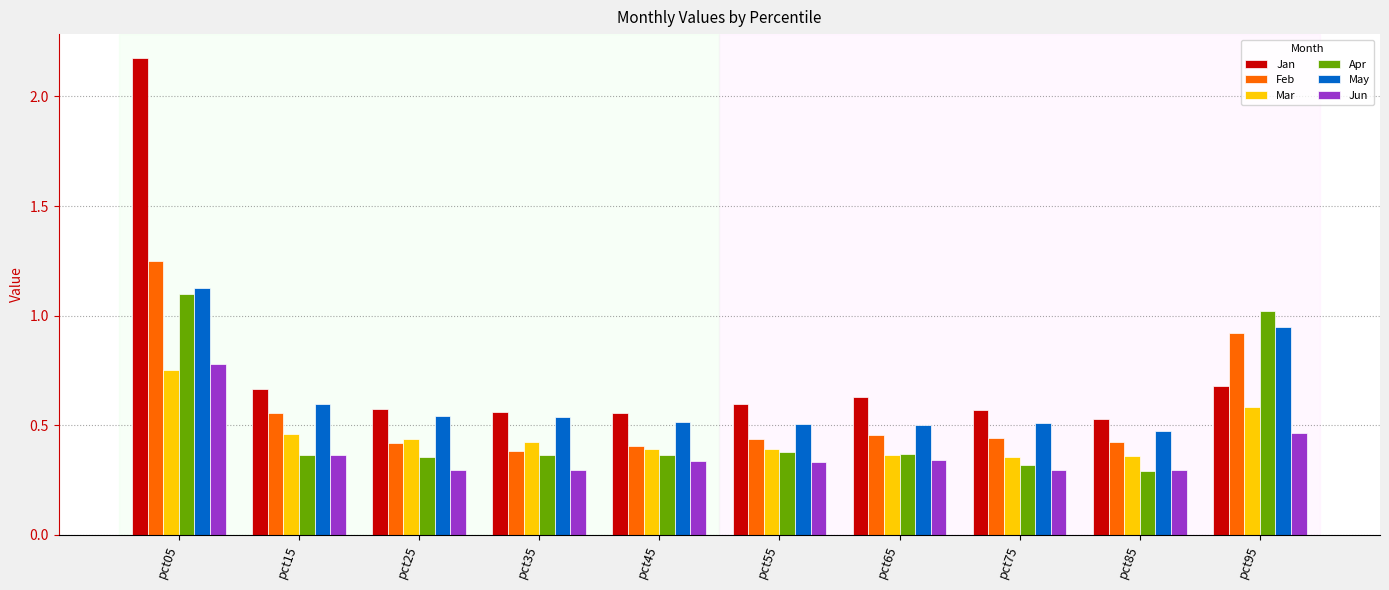

Does the chart contain any negative values?

No